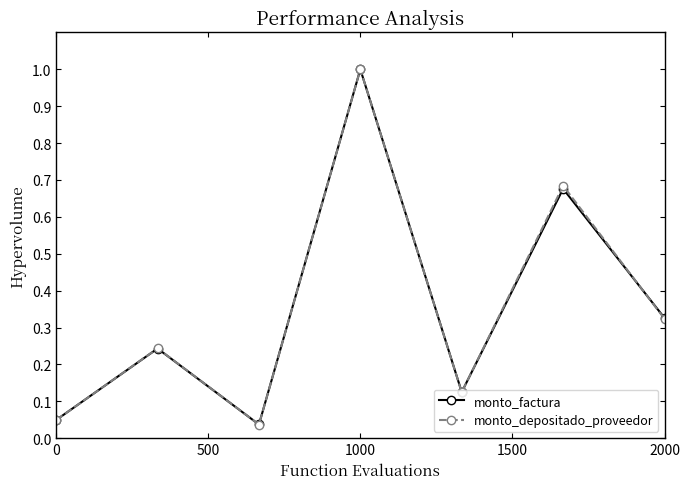

How many interior local peaks does the monto_factura series have?

3